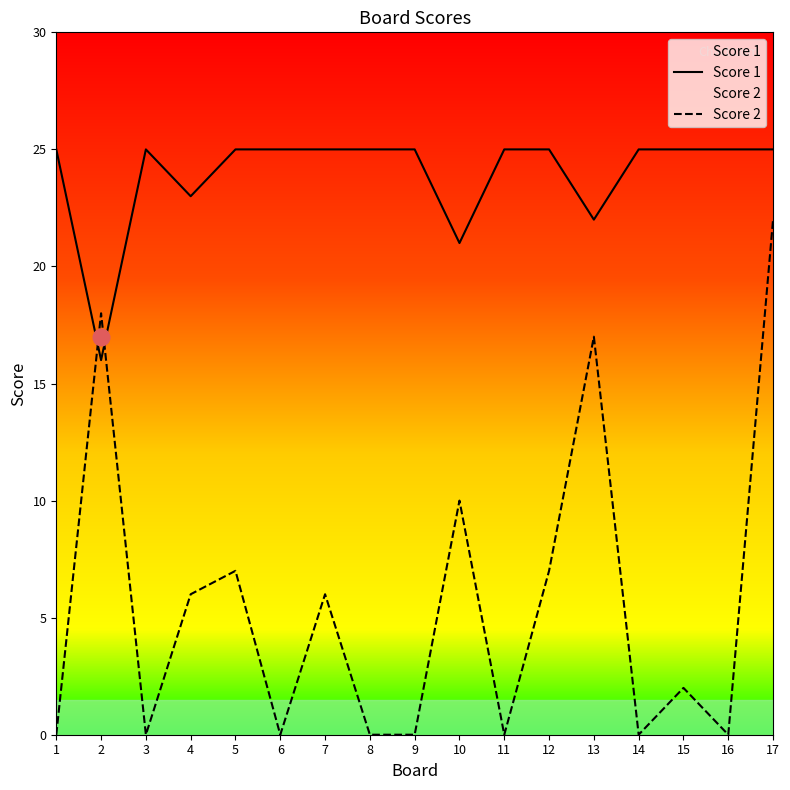

What is the maximum value shown in the chart?

25